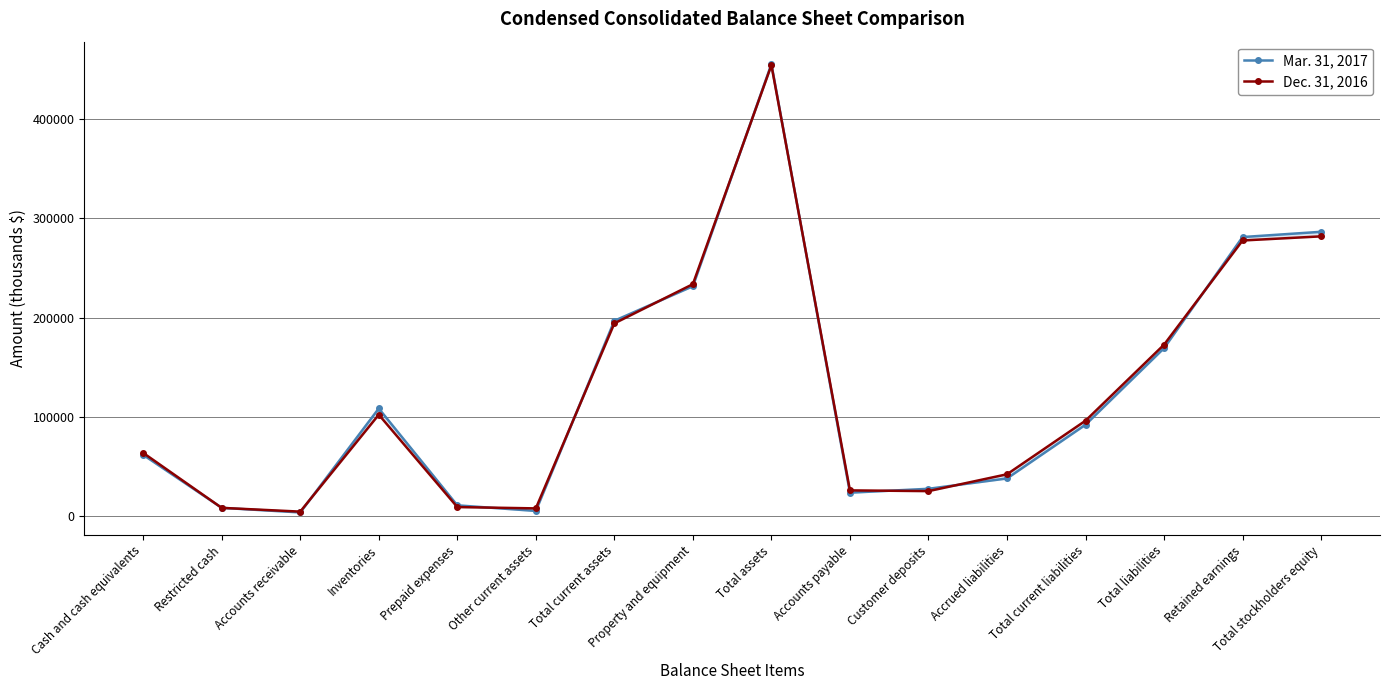

True or false: Dec. 31, 2016 and Mar. 31, 2017 intersect in this chart.

True